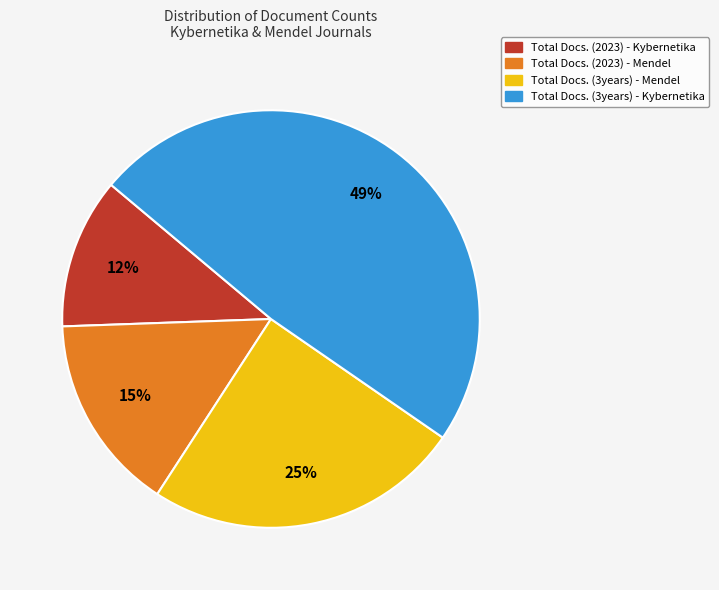

Which category has the smallest portion of the pie?

Total Docs. (2023) - Kybernetika